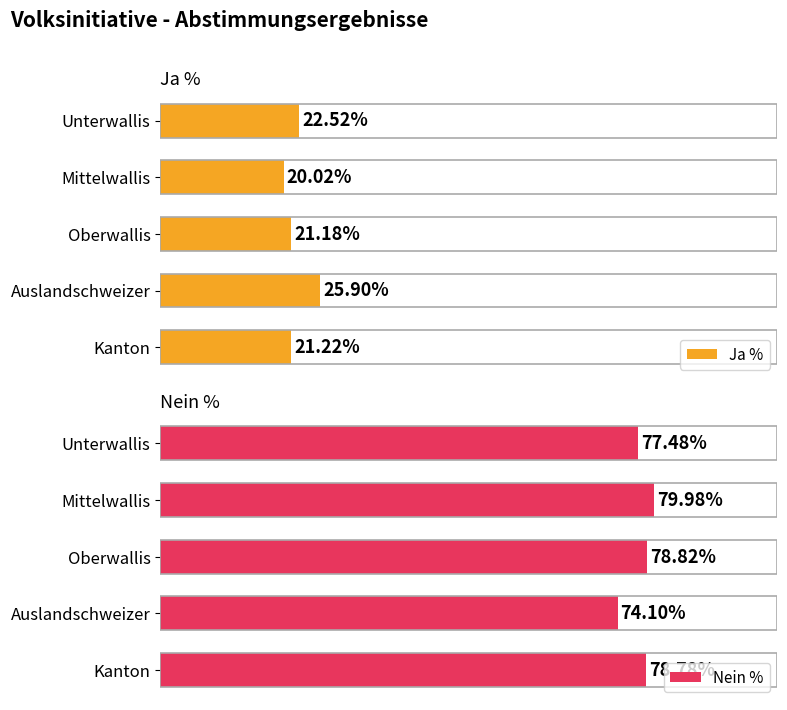

Rank the categories by Ja % value from highest to lowest.

Auslandschweizer, Unterwallis, Kanton, Oberwallis, Mittelwallis